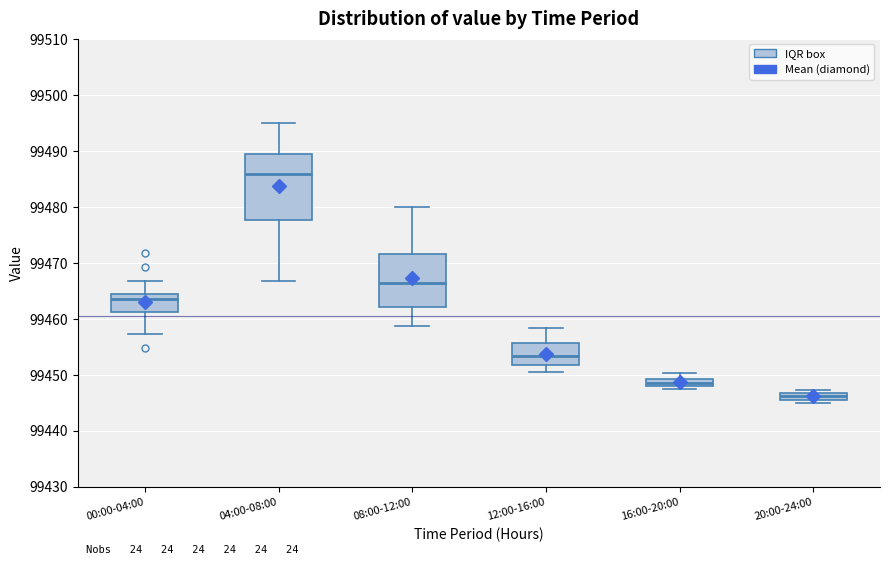

Where does the upper whisker of the box for 00:00-04:00 end on the y-axis? The values are not printed on the chart, so give them approximately, as read against the axis.

99467